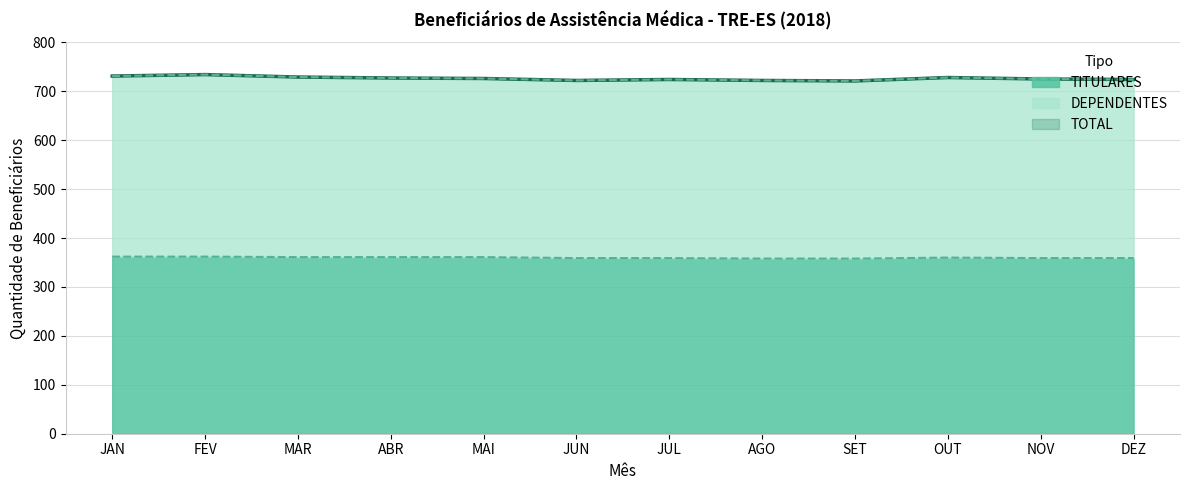

How many lines are shown in the chart?

3